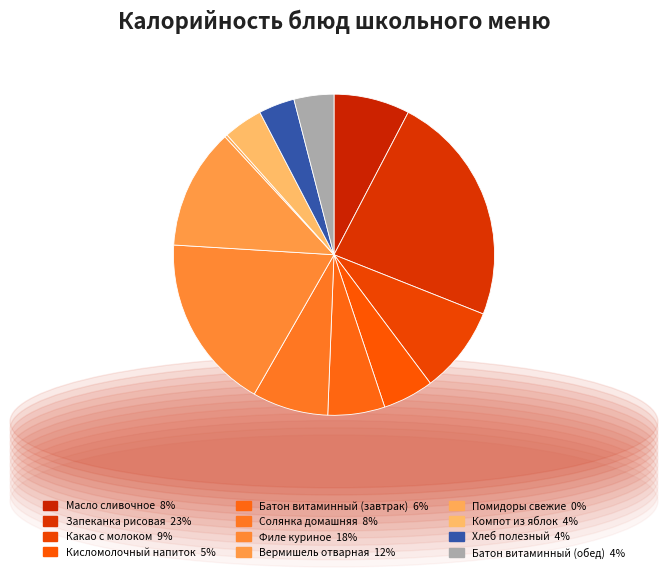

Count the number of slices in the pie.

12